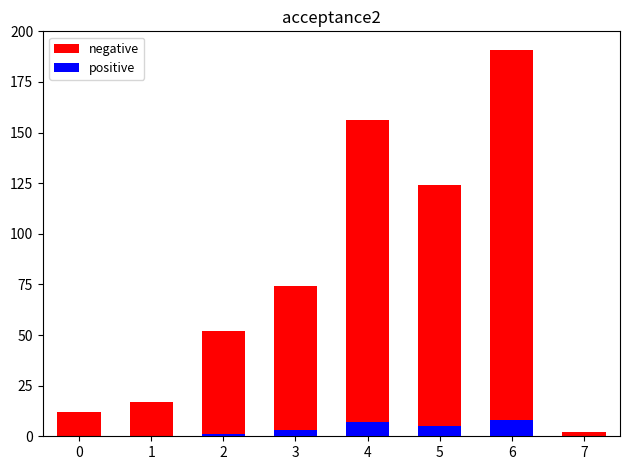

How many bars are there in each group?

2